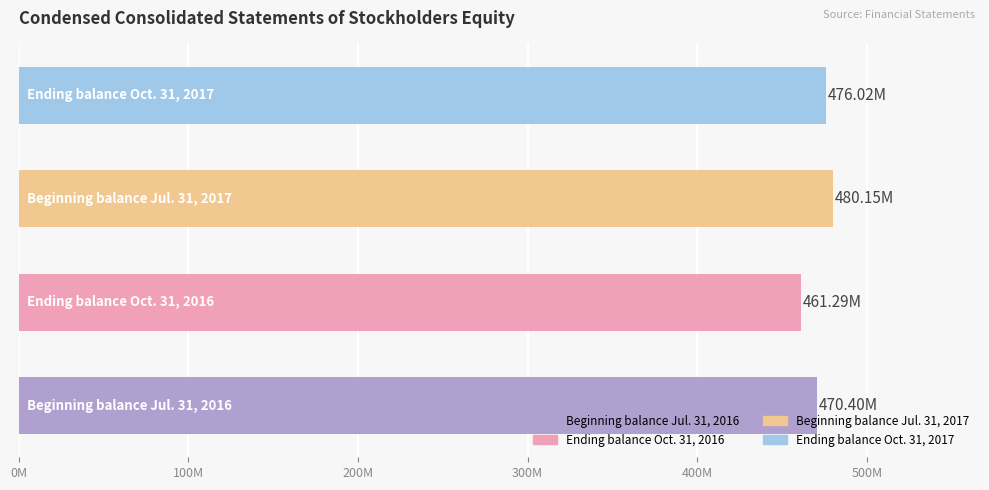

At which label does the data first exceed 476019000?

Beginning balance
Jul. 31, 2017